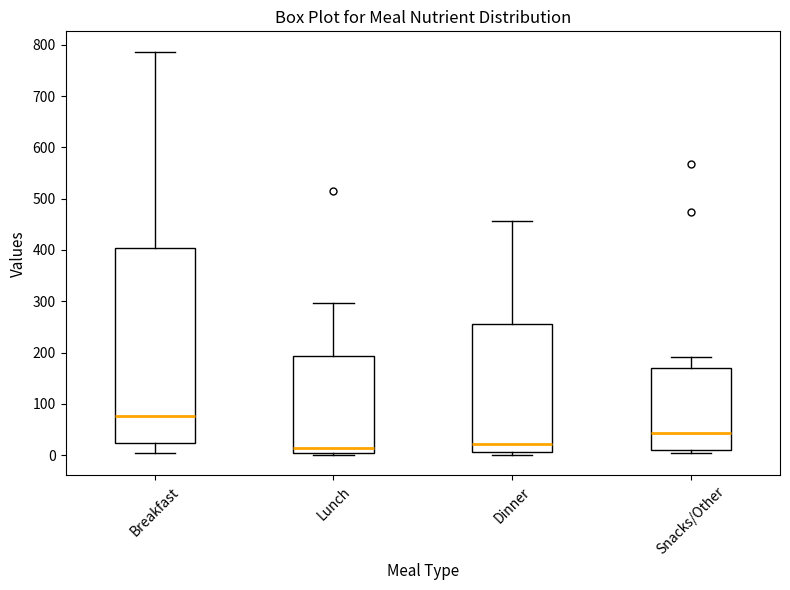

Where does the median line of the box for Lunch sit on the y-axis? The values are not printed on the chart, so give them approximately, as read against the axis.

10